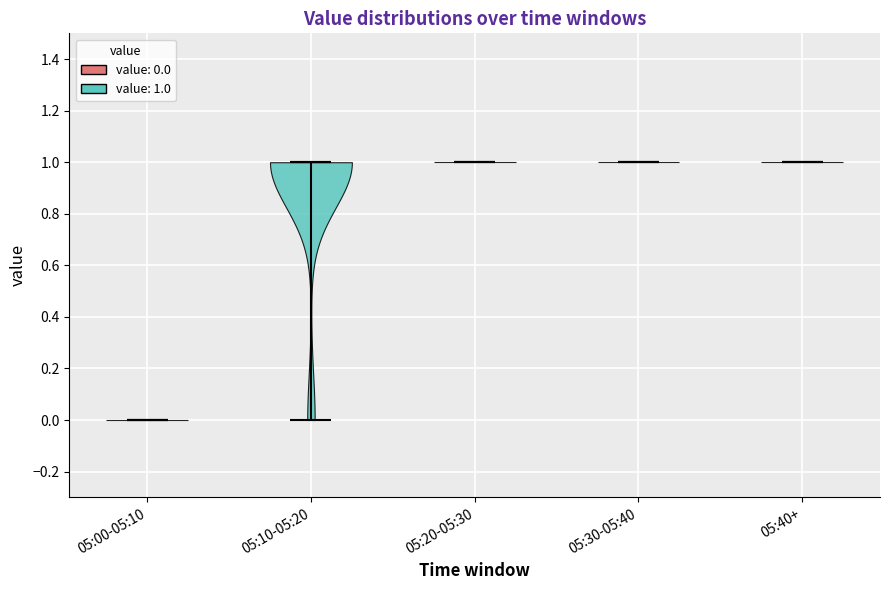

Reading left to right, read every violin against the y-axis: where its median line is, and the lowest and highest points it reaches. The values are not printed on the chart, so give them approximately, as read against the axis.

05:00-05:10: median line 0, lowest point 0, highest point 0
05:10-05:20: median line 1, lowest point 0, highest point 1
05:20-05:30: median line 1, lowest point 1, highest point 1
05:30-05:40: median line 1, lowest point 1, highest point 1
05:40+: median line 1, lowest point 1, highest point 1